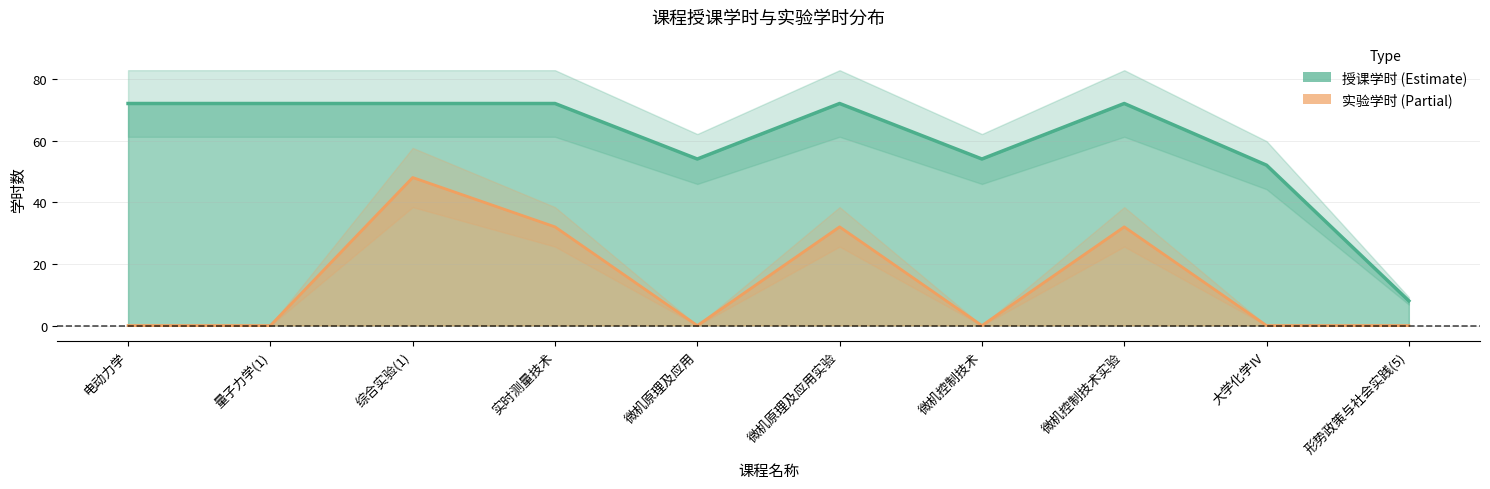

The 授课学时 series shows 44 at 量子力学(1). True or false?

False